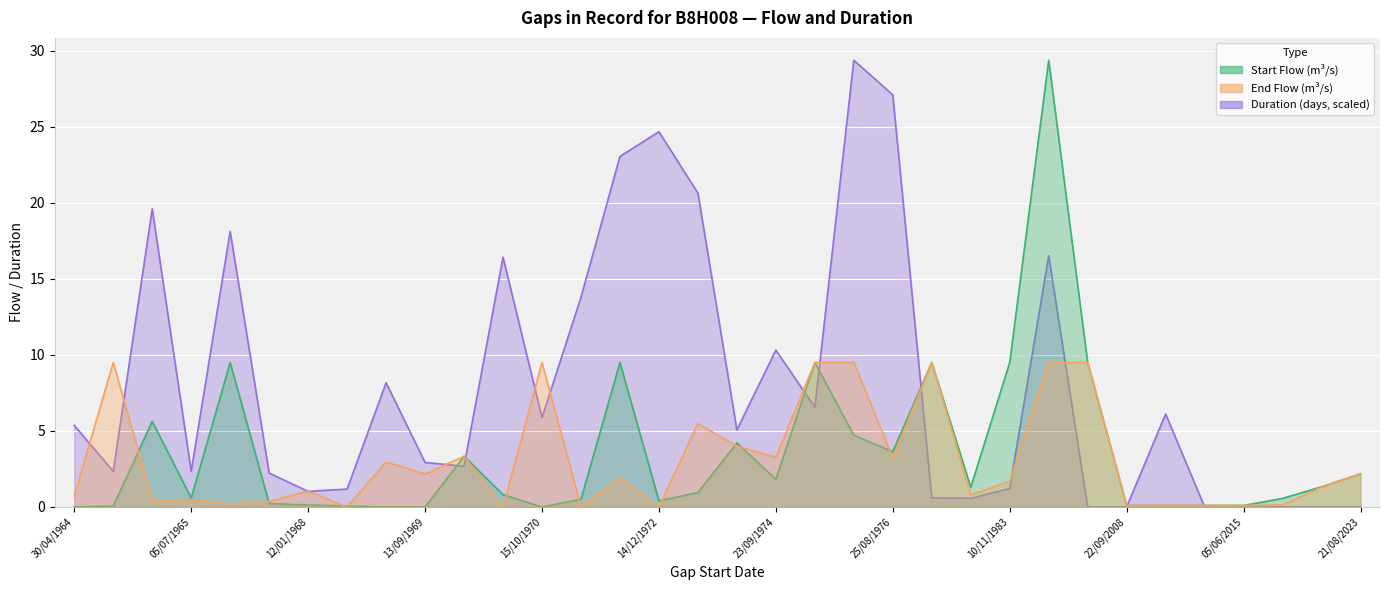

List the series in order of their peak value, highest first.

start_flow, duration, end_flow